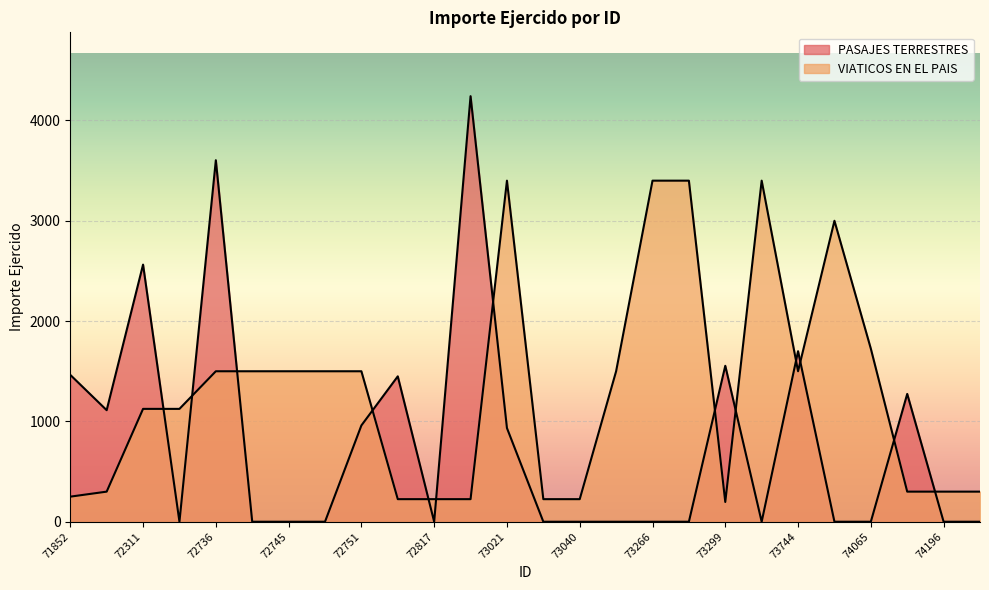

What is the average value of the VIATICOS EN EL PAIS series?

1301.8